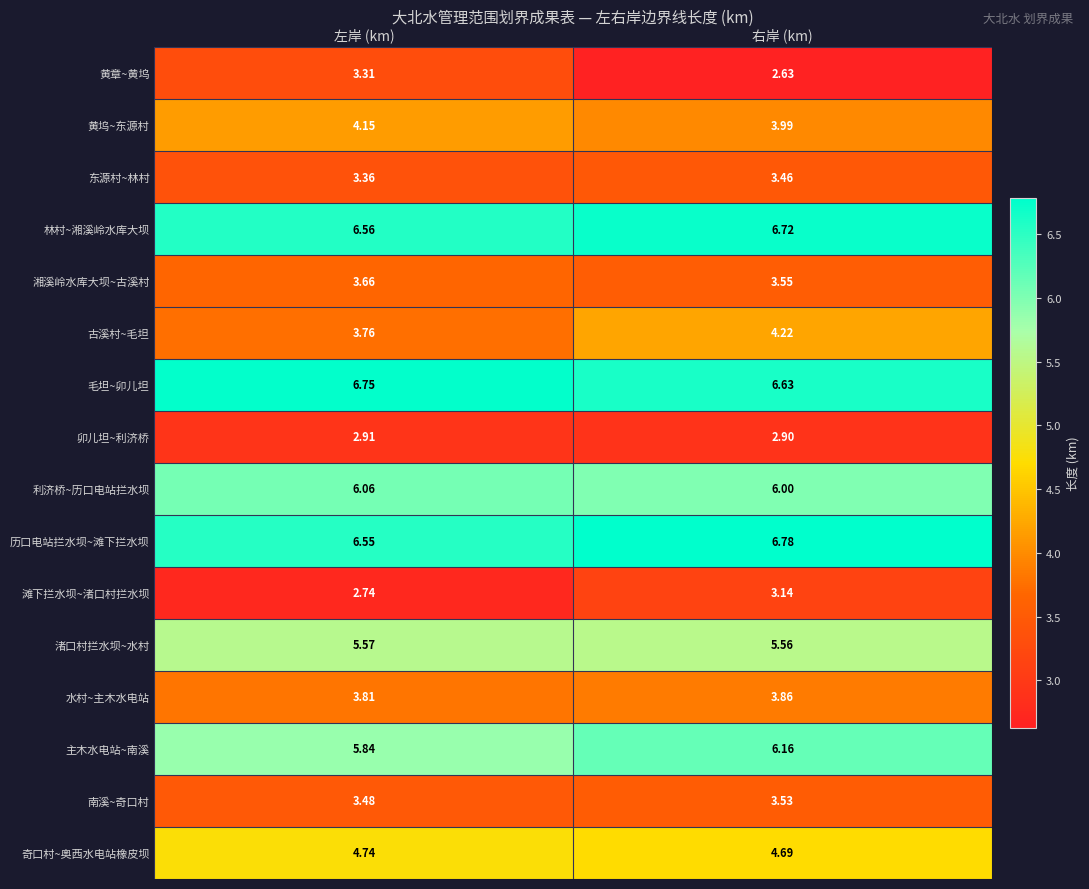

What is the total value across all series at 右岸 (km)?

73.8